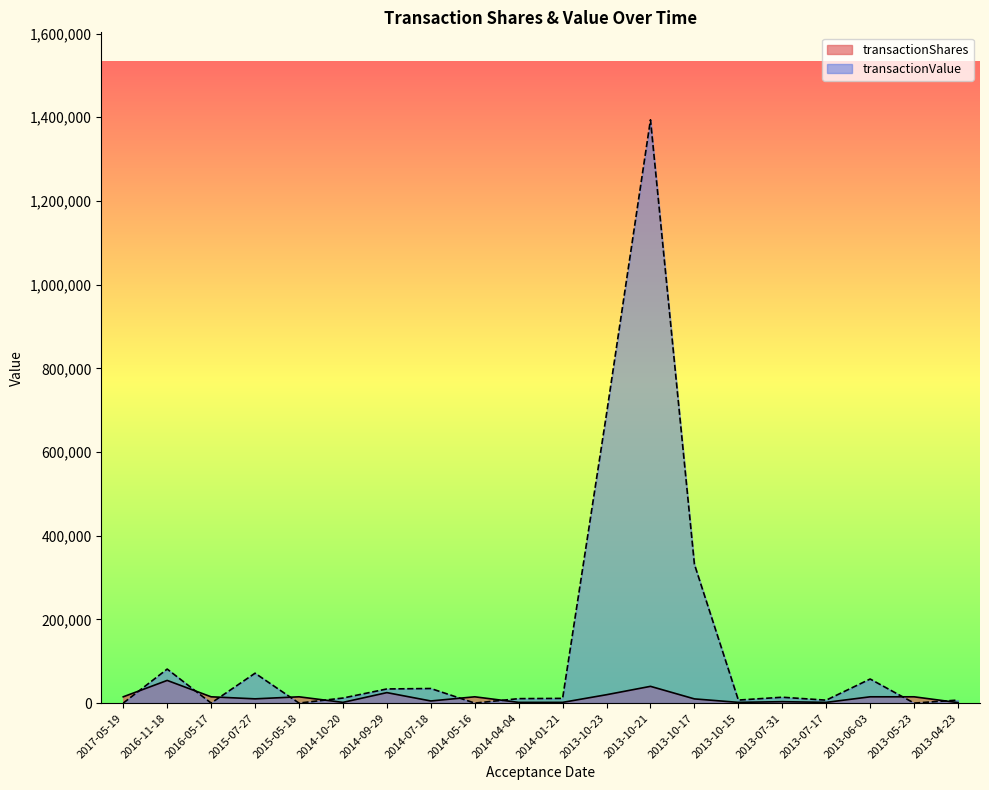

At which label is transactionValue closest to 696886?

2013-10-23